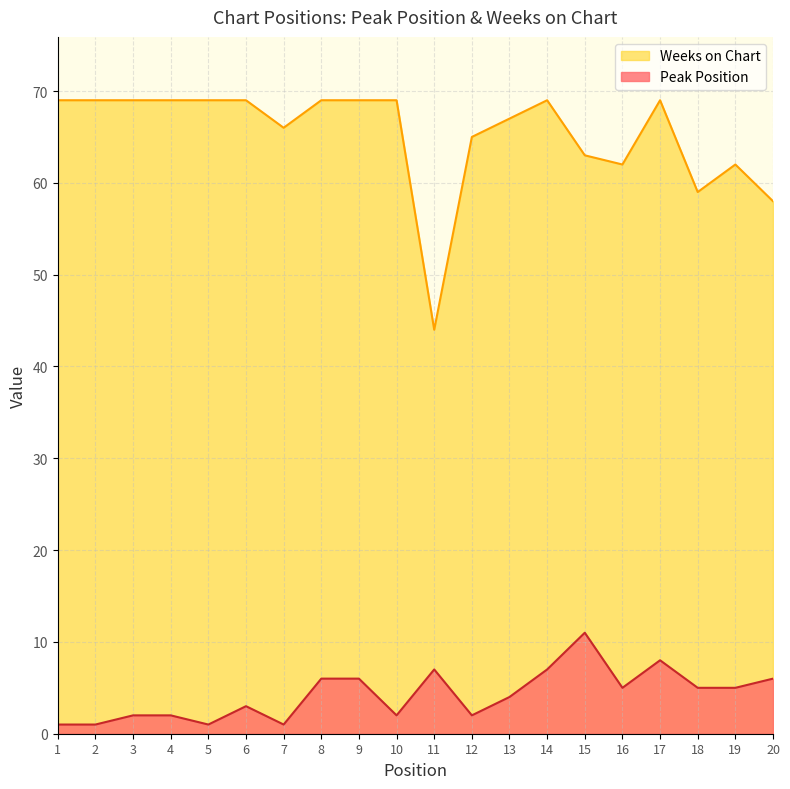

What are all the series names shown in the legend?

Weeks on Chart, Peak Position